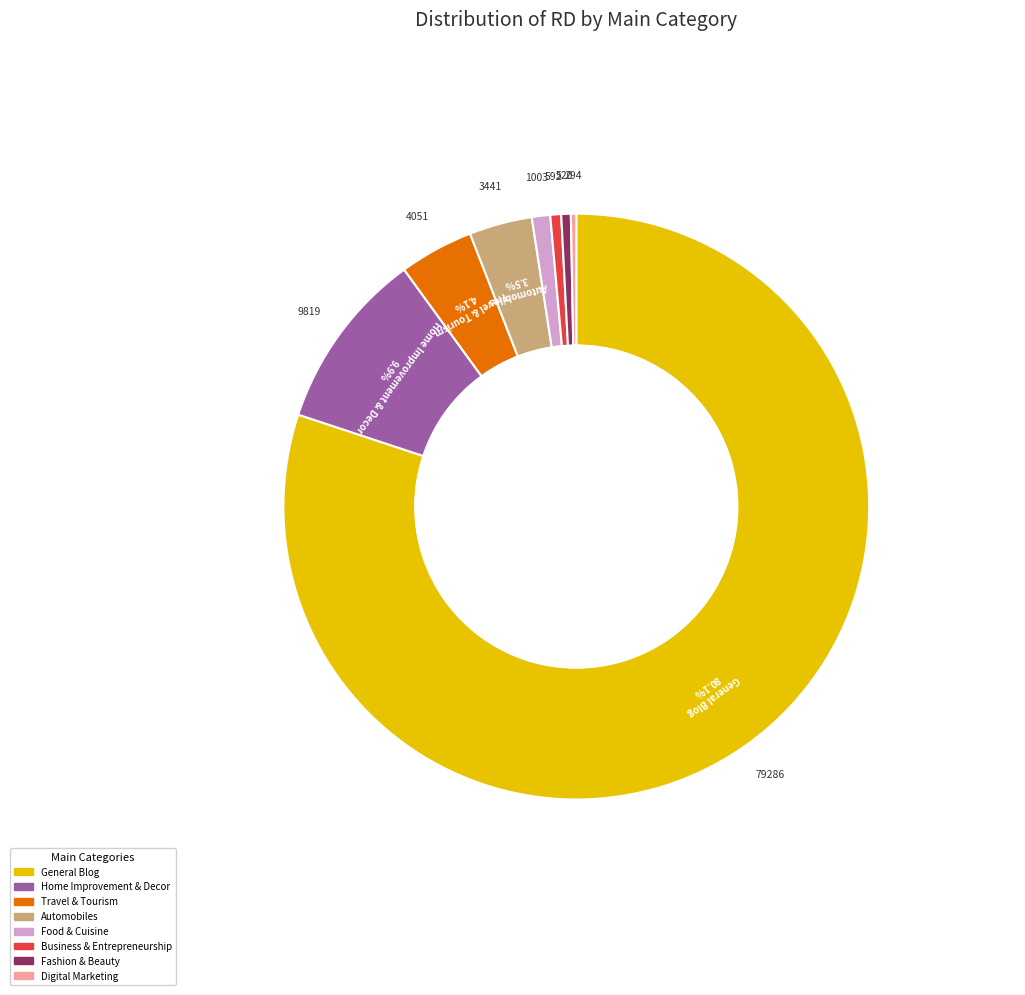

Is there any slice that represents more than half of the pie?

Yes